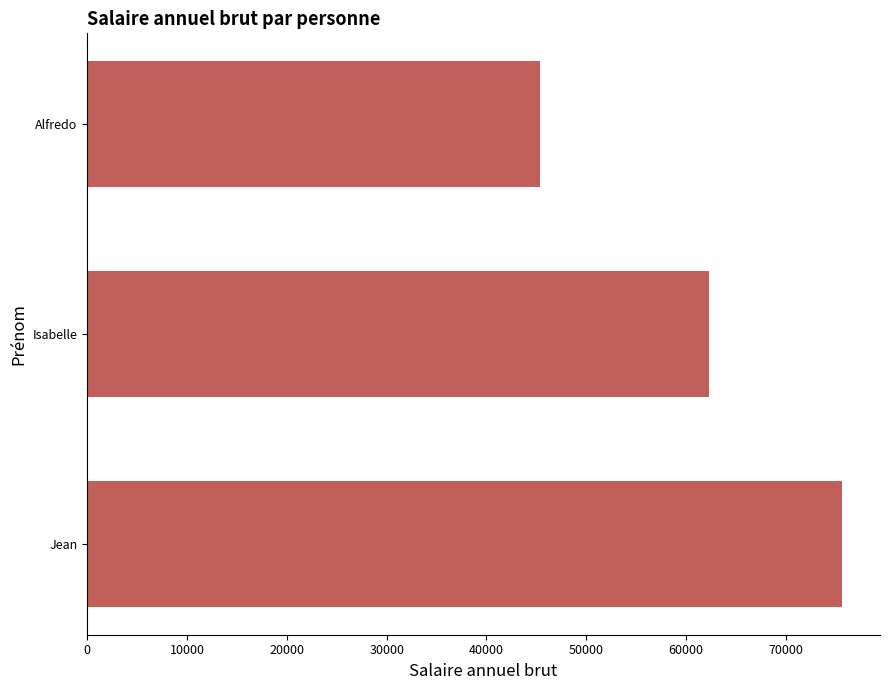

How many data points does each series have?

3